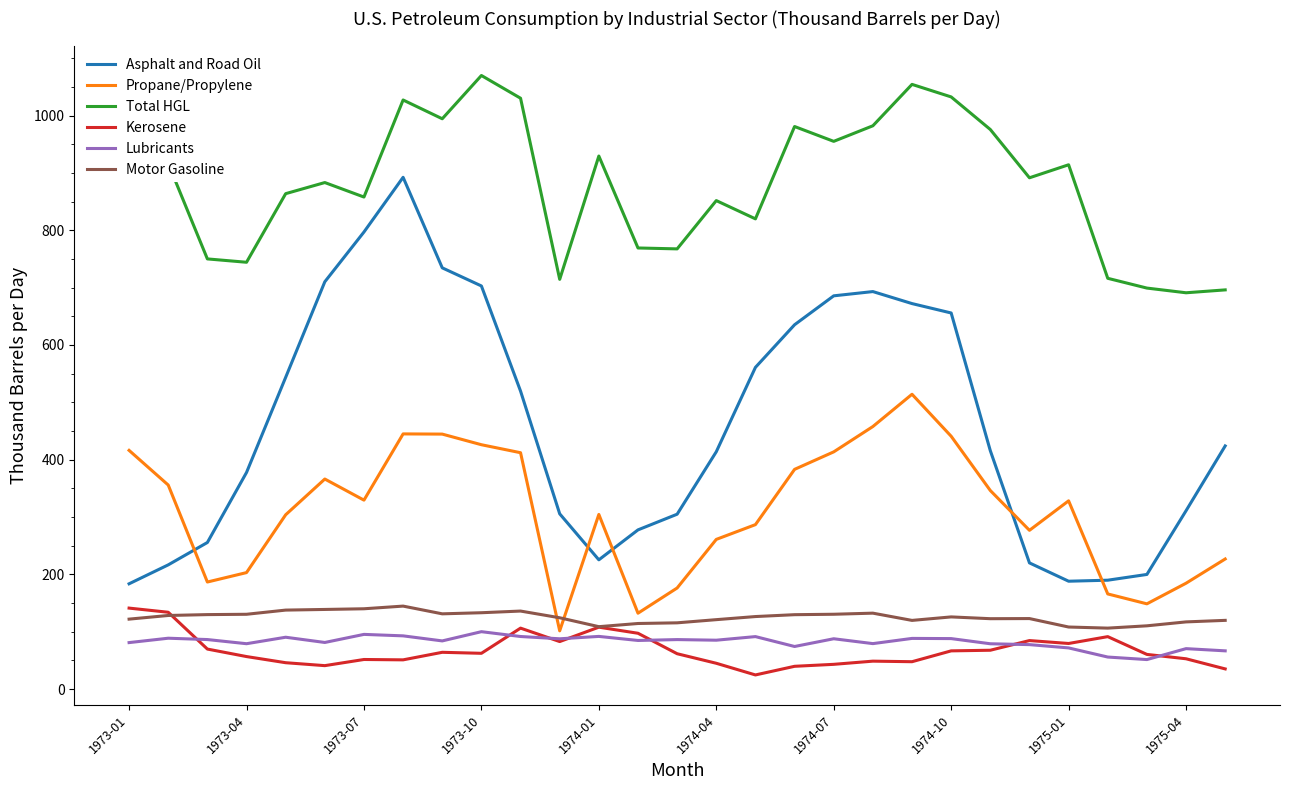

What is the greatest value displayed?

1069.9